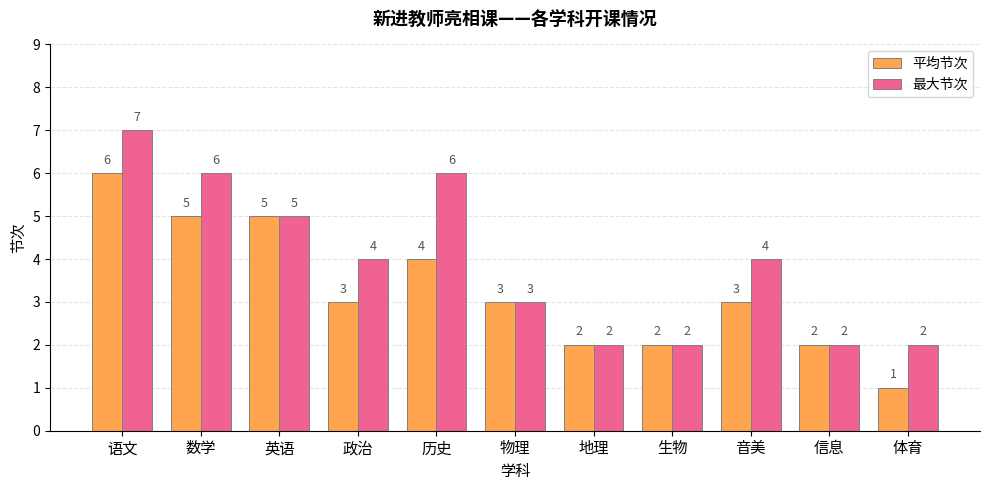

How many groups of bars are there?

11